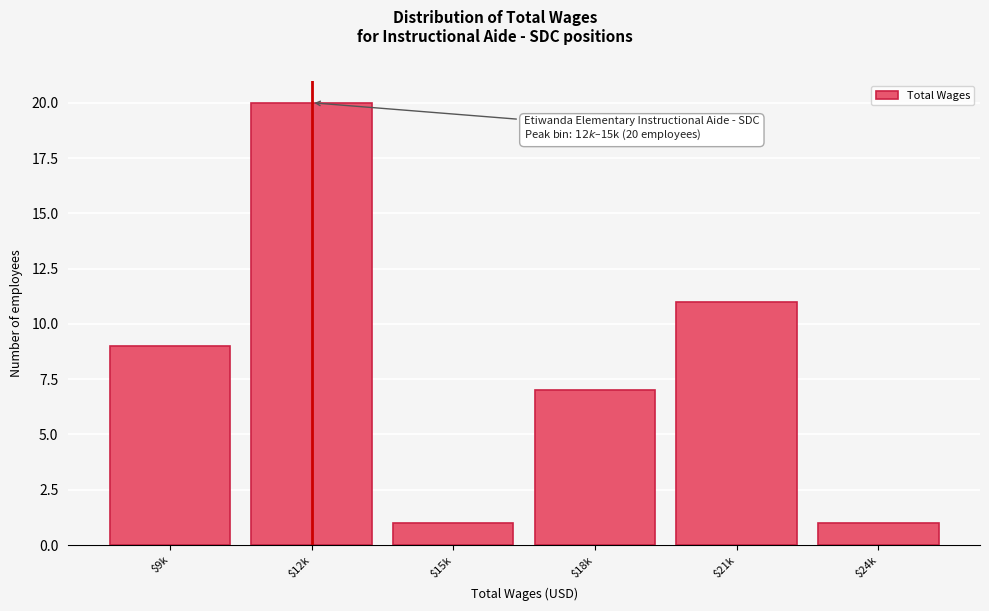

Reading right to left, what are all the values shown in this chart?

1	11	7	1	20	9